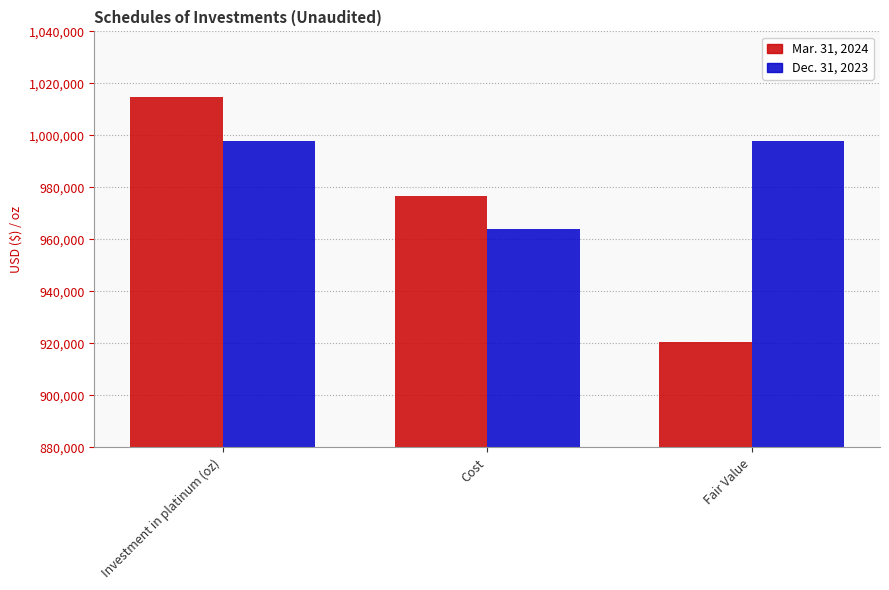

What is the difference between the maximum and minimum values in the Dec. 31, 2023 series?

33919.2